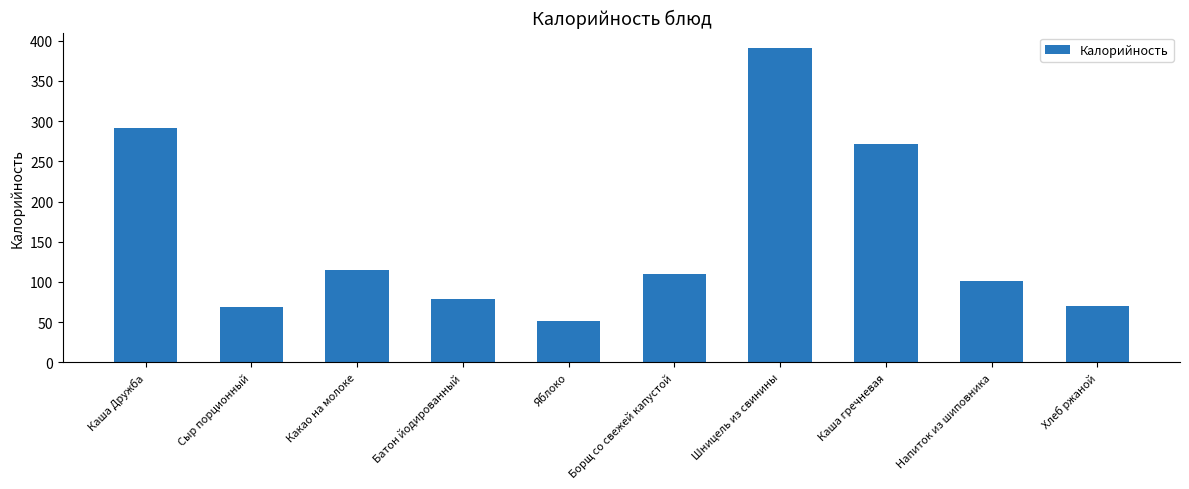

The value at Хлеб ржаной is 70.0. True or false?

True